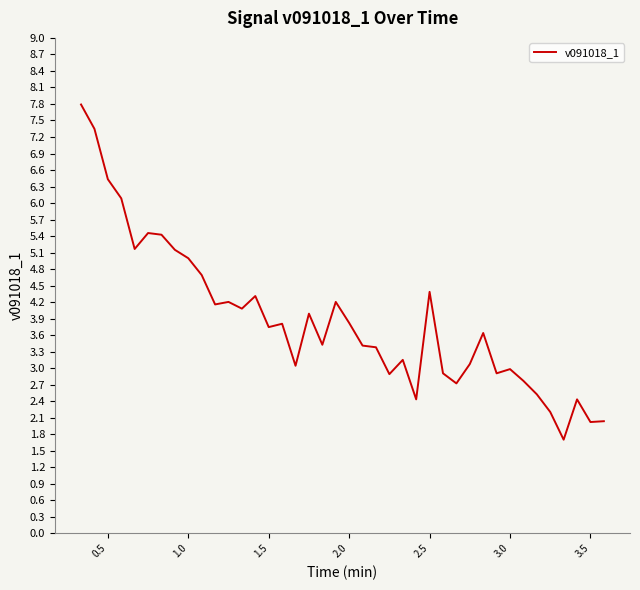

What is the difference between the maximum and minimum values?

6.1